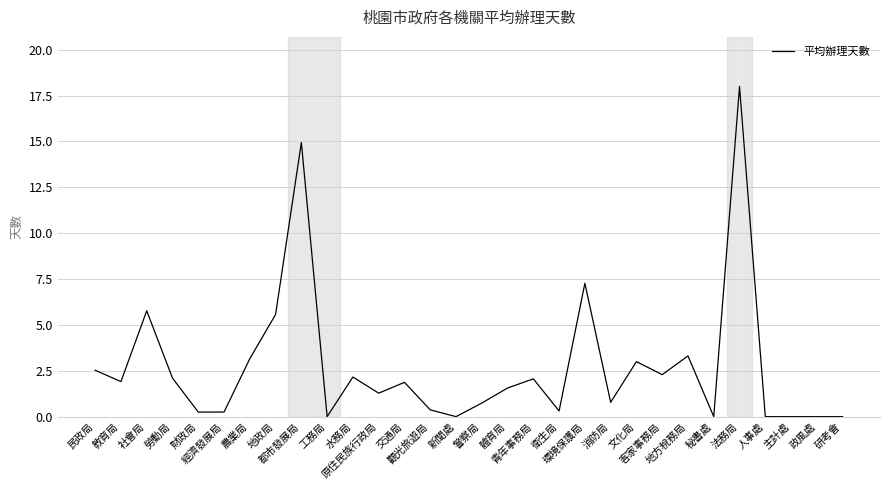

Is this an area chart (filled region under the line)?

No